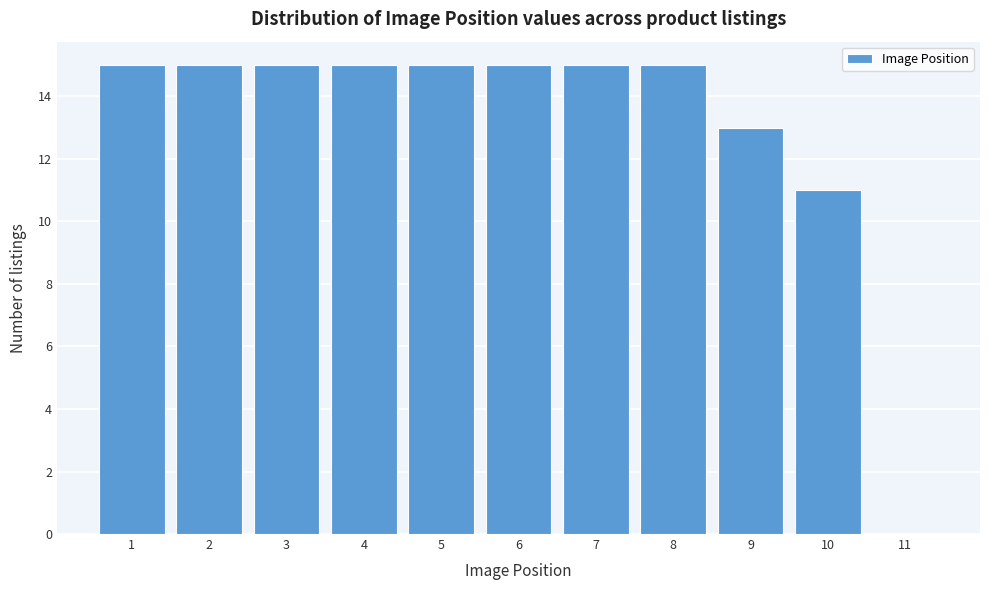

Reading left to right, list all the values displayed in this chart.

1=15	2=15	3=15	4=15	5=15	6=15	7=15	8=15	9=13	10=11	11=0